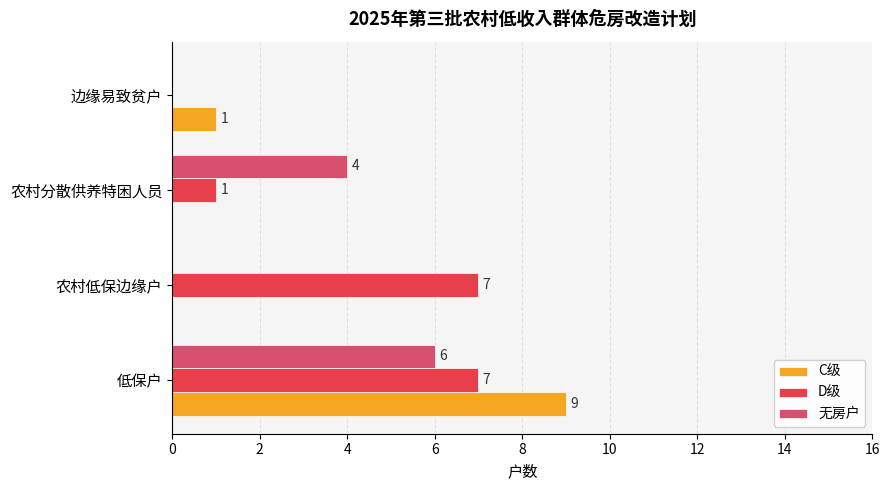

At which category does the chart reach its peak across all series?

低保户